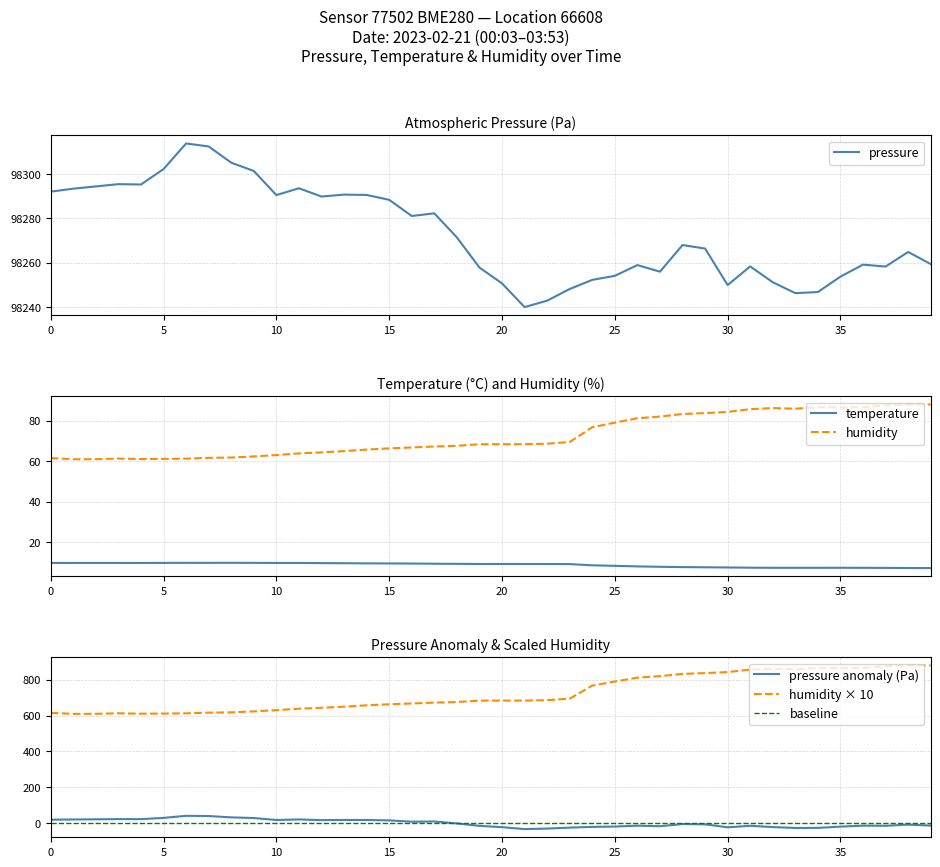

How many data points in pressure are less than 98267?

20